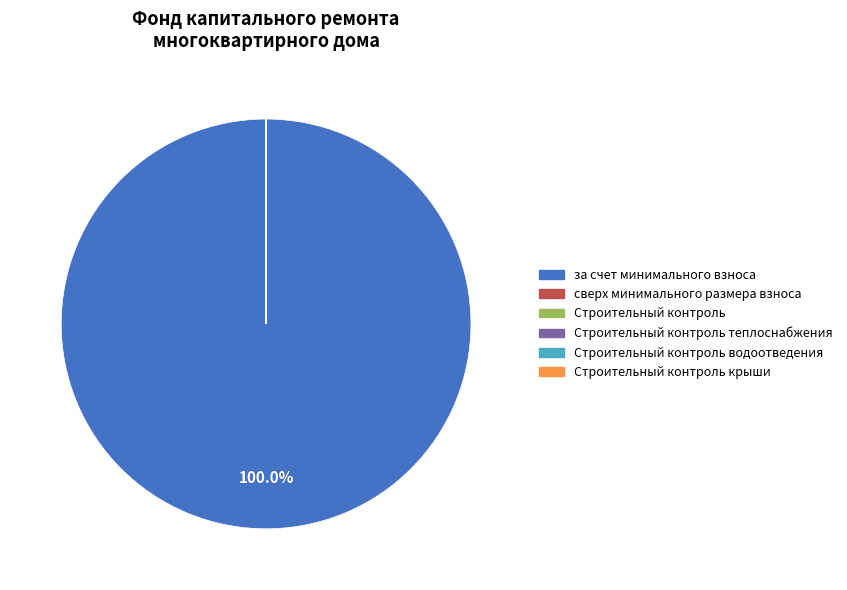

What is the largest slice in the pie chart?

за счет минимального взноса